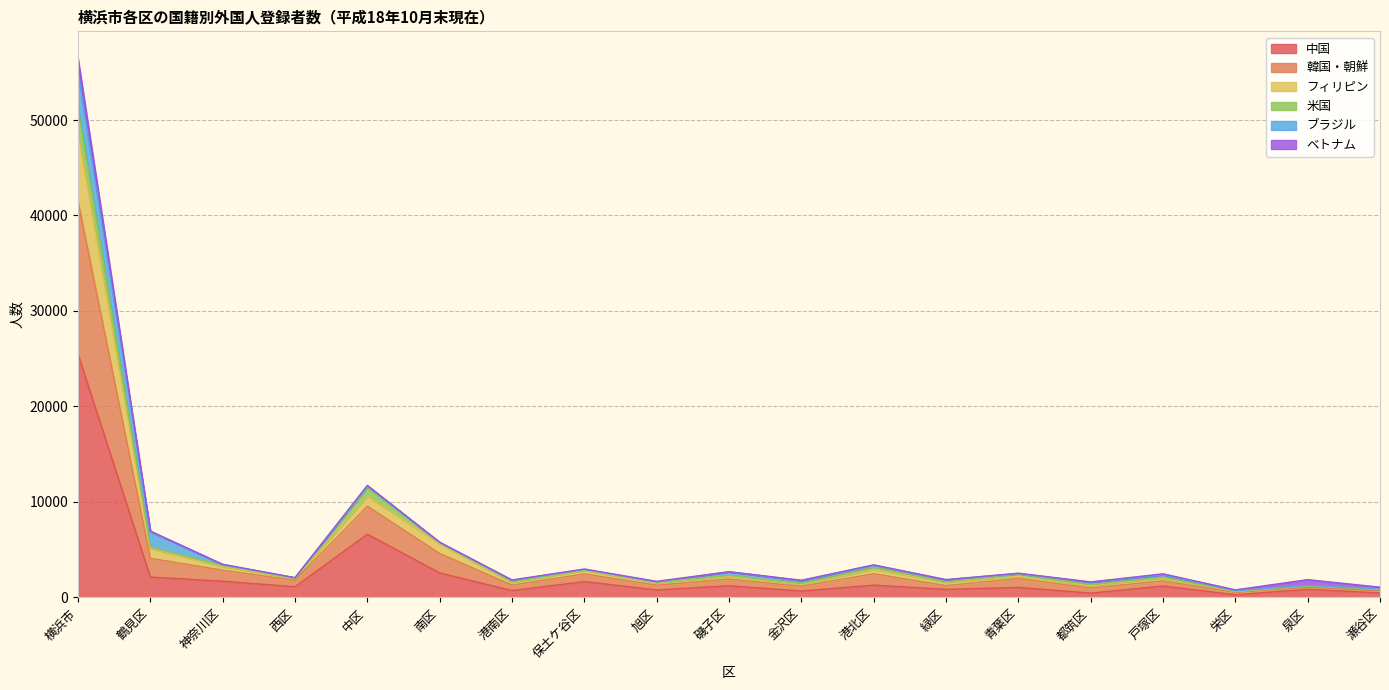

At which category is the sum across all series the highest?

横浜市